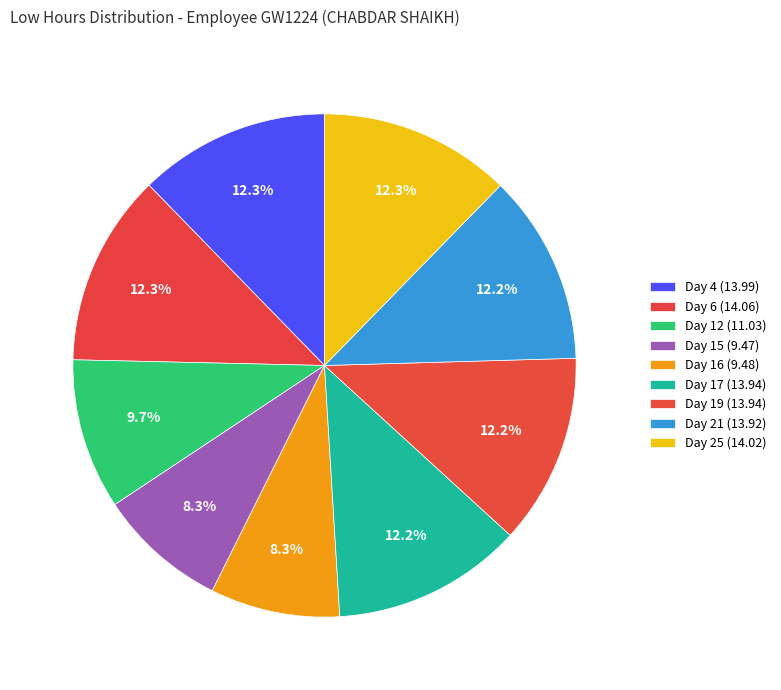

How many segments does this pie chart have?

9